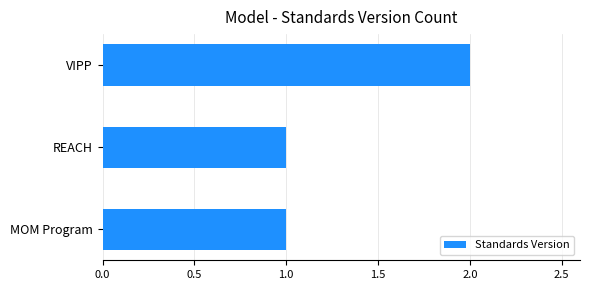

What is the label of the 3rd bar from the top?

MOM Program